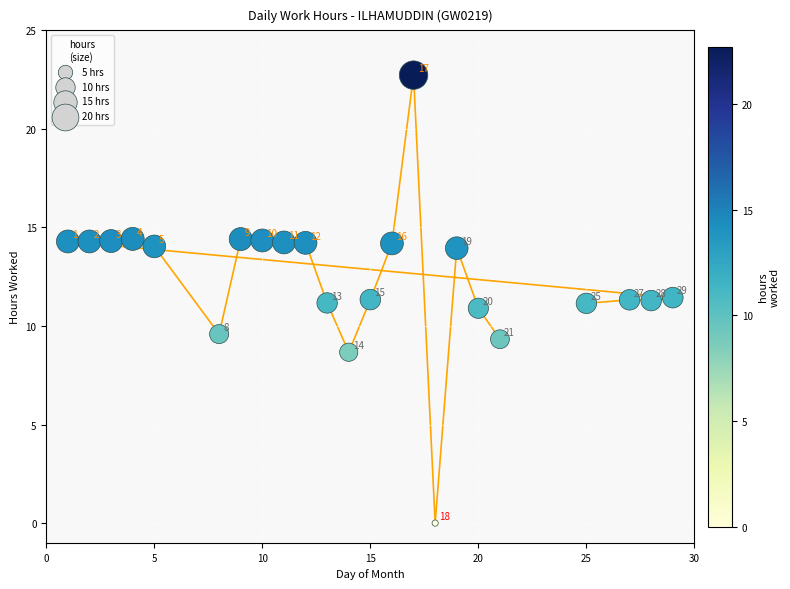

What Y value in the scatter plot is closest to 11?

10.9